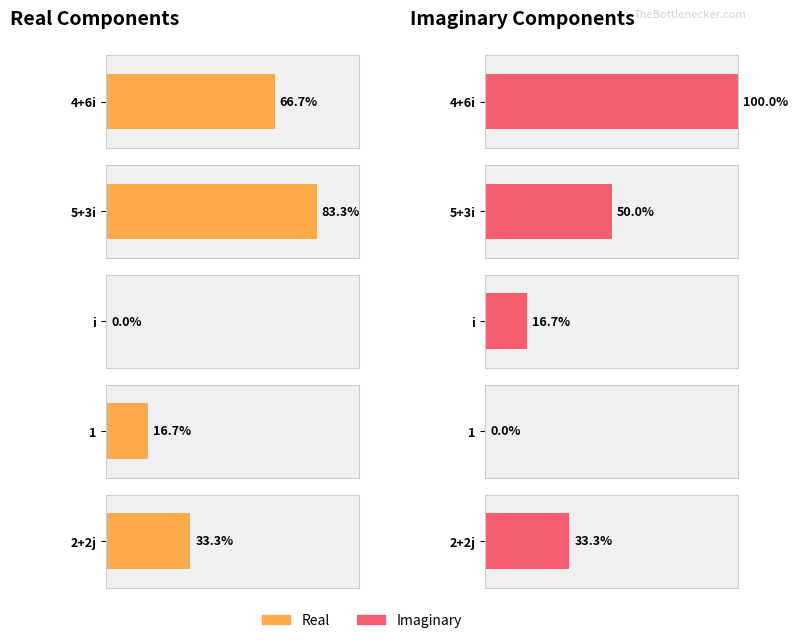

Which category has the lowest value in the Real series?

i